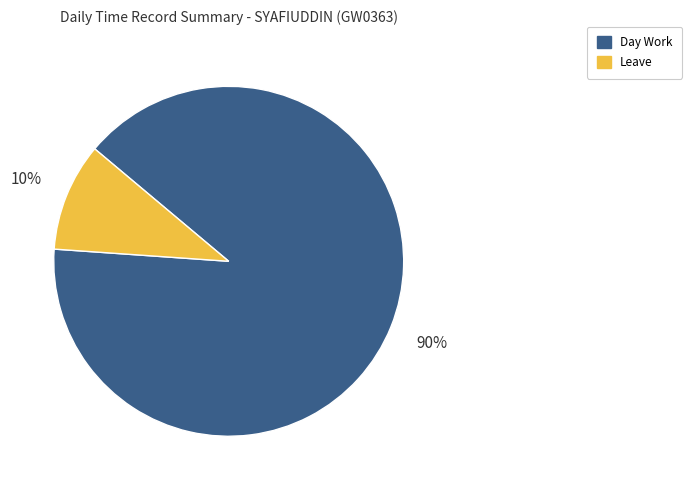

To the nearest percent, what is the difference between the largest and smallest slice percentages?

80%